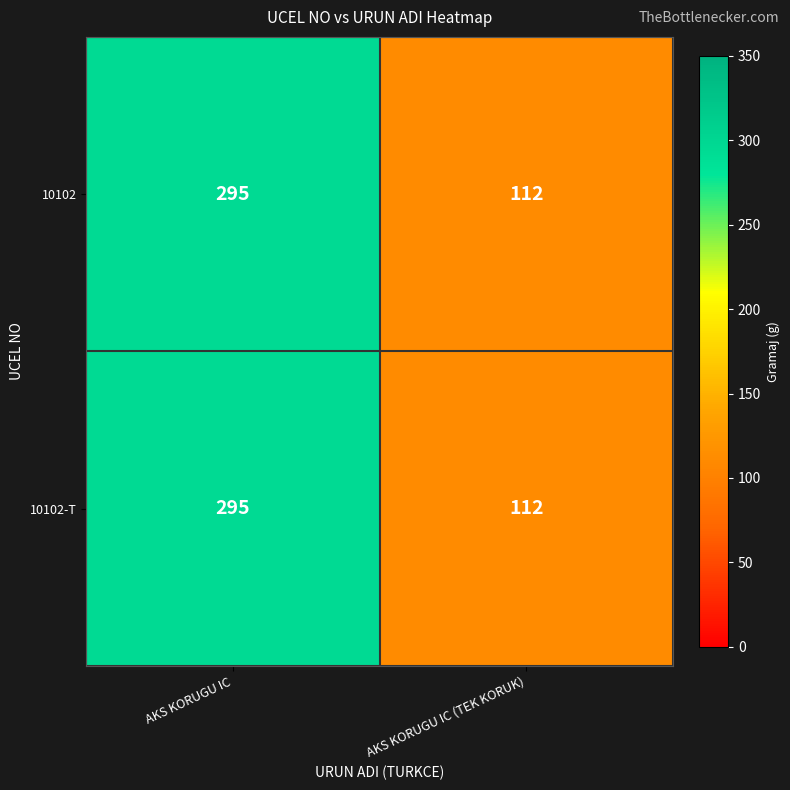

Count the number of categories in the chart.

2